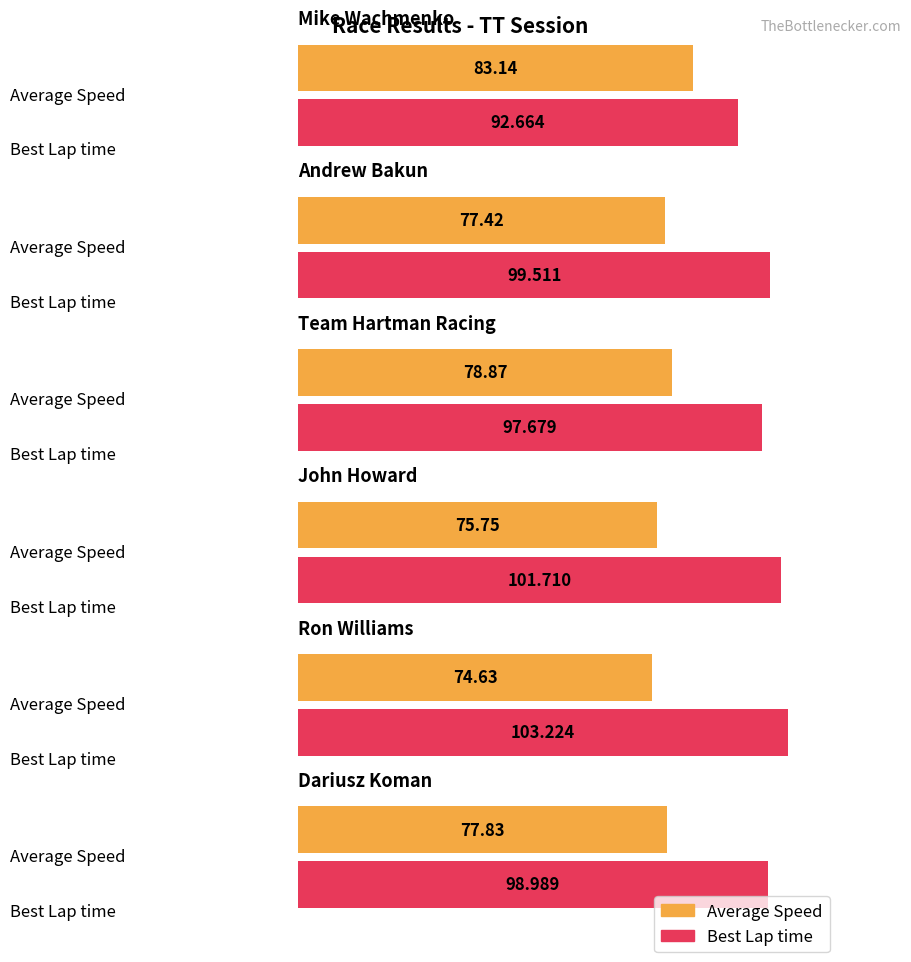

Reading left to right, transcribe all the data shown in this chart.

Average Speed: Mike Wachmenko=83.1	Andrew Bakun=77.4	Team Hartman Racing=78.9	John Howard=75.7	Ron Williams=74.6	Dariusz Koman=77.8
Best Lap time: Mike Wachmenko=92.7	Andrew Bakun=99.5	Team Hartman Racing=97.7	John Howard=101.7	Ron Williams=103.2	Dariusz Koman=99.0